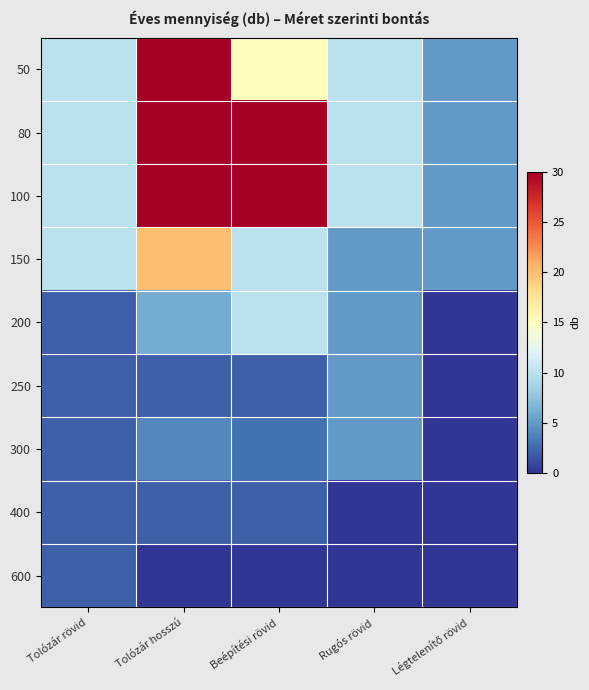

Reading left to right, transcribe all the data shown in this chart.

50: Tolózár rövid=10	Tolózár hosszú=30	Beépítési rövid=15	Rugós rövid=10	Légtelenítő rövid=5
80: Tolózár rövid=10	Tolózár hosszú=30	Beépítési rövid=30	Rugós rövid=10	Légtelenítő rövid=5
100: Tolózár rövid=10	Tolózár hosszú=30	Beépítési rövid=30	Rugós rövid=10	Légtelenítő rövid=5
150: Tolózár rövid=10	Tolózár hosszú=20	Beépítési rövid=10	Rugós rövid=5	Légtelenítő rövid=5
200: Tolózár rövid=2	Tolózár hosszú=6	Beépítési rövid=10	Rugós rövid=5	Légtelenítő rövid=0
250: Tolózár rövid=2	Tolózár hosszú=2	Beépítési rövid=2	Rugós rövid=5	Légtelenítő rövid=0
300: Tolózár rövid=2	Tolózár hosszú=4	Beépítési rövid=3	Rugós rövid=5	Légtelenítő rövid=0
400: Tolózár rövid=2	Tolózár hosszú=2	Beépítési rövid=2	Rugós rövid=0	Légtelenítő rövid=0
600: Tolózár rövid=2	Tolózár hosszú=0	Beépítési rövid=0	Rugós rövid=0	Légtelenítő rövid=0